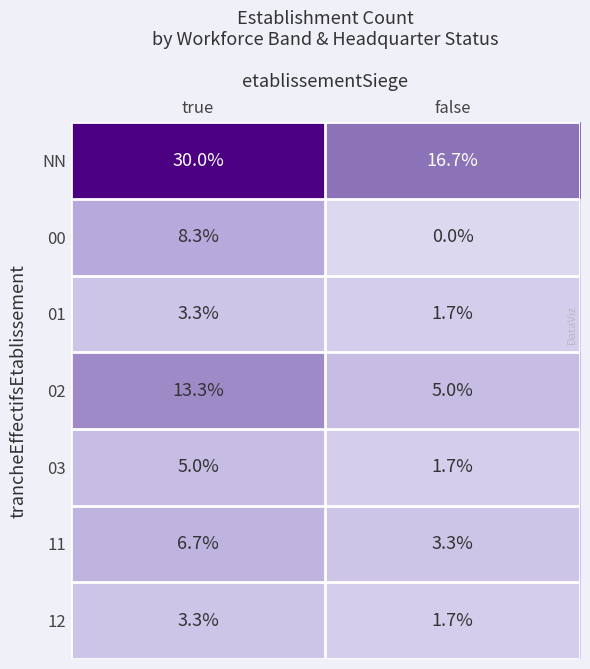

At which category is the sum across all series the highest?

true